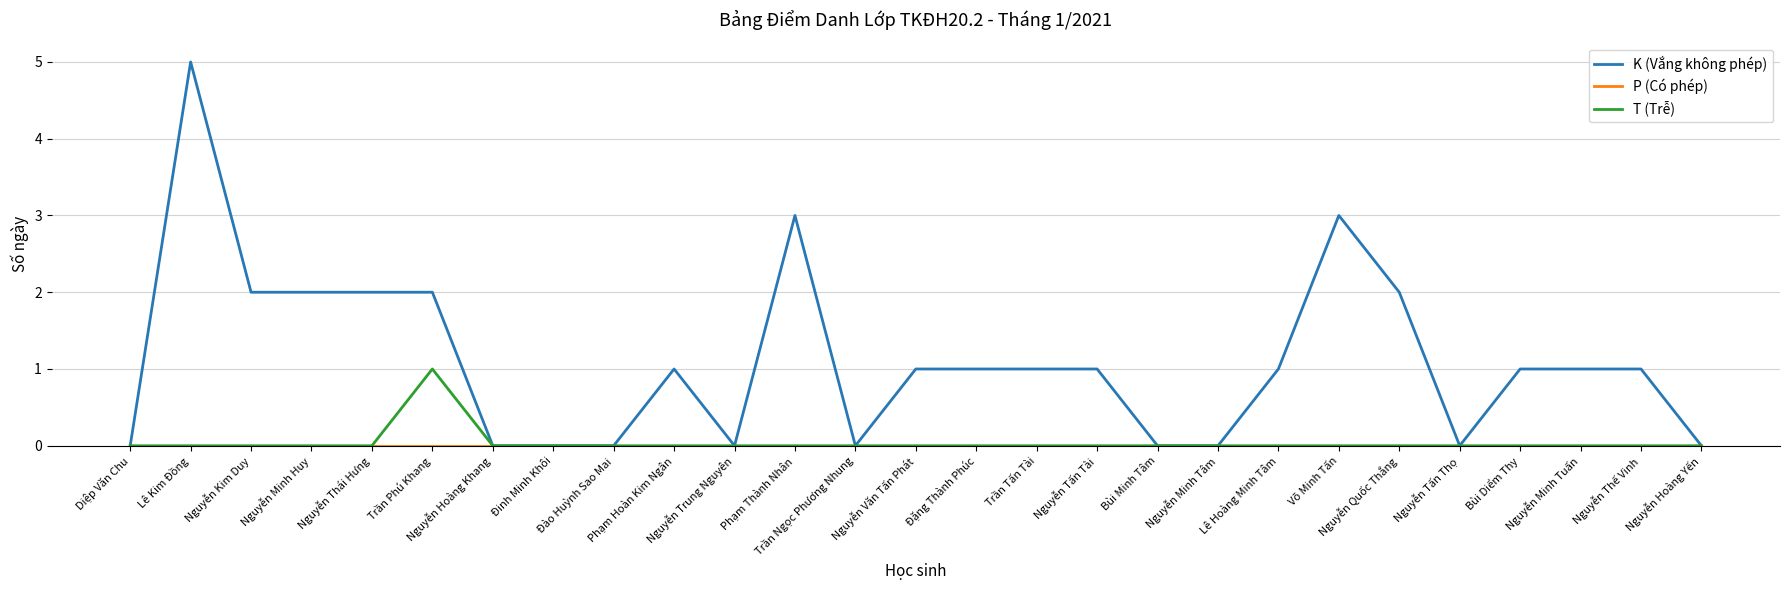

Which series has the widest spread of values?

K (Vắng không phép)